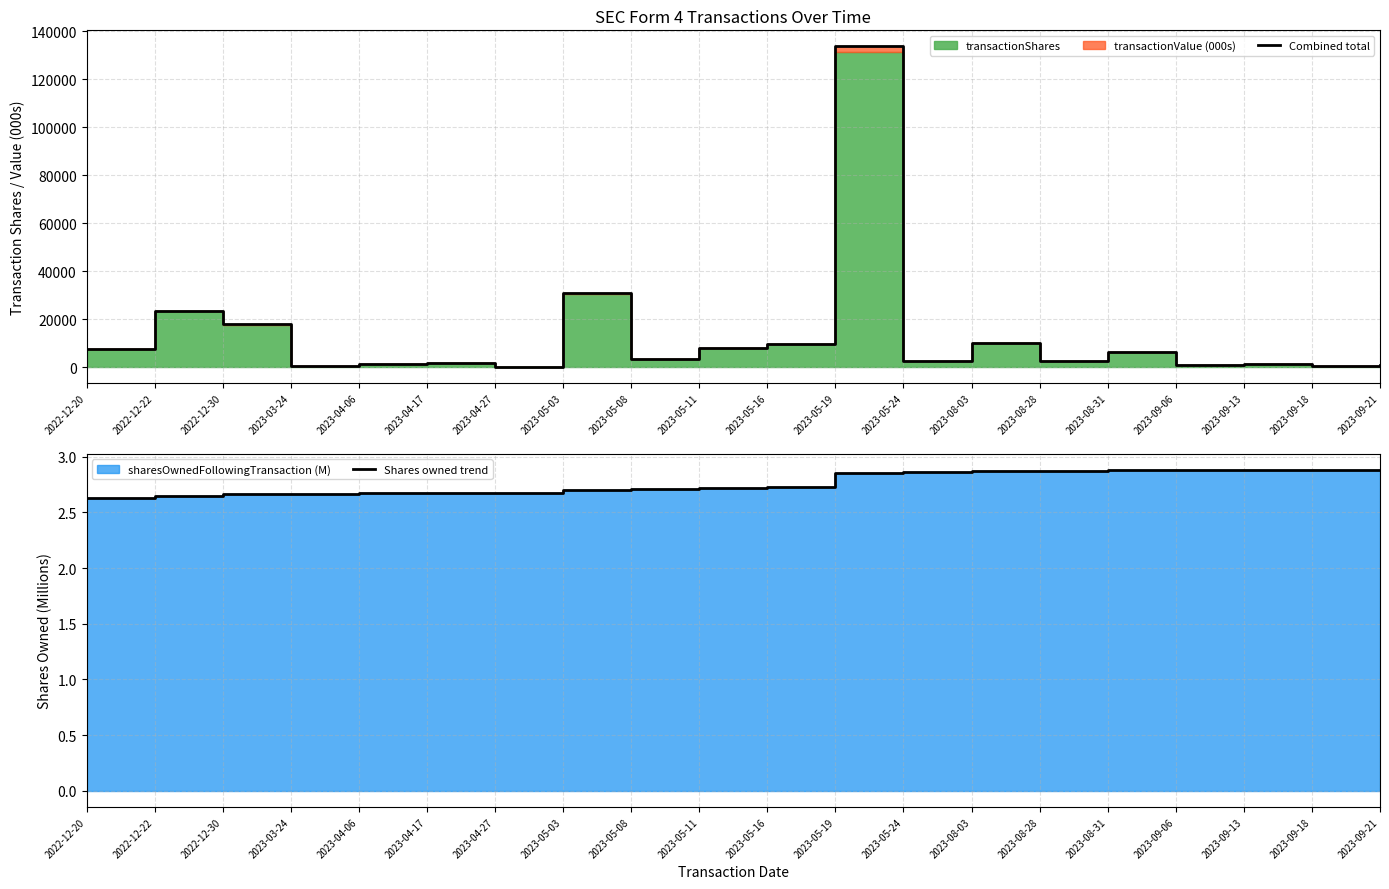

Does the chart display data point markers on the line(s)?

No